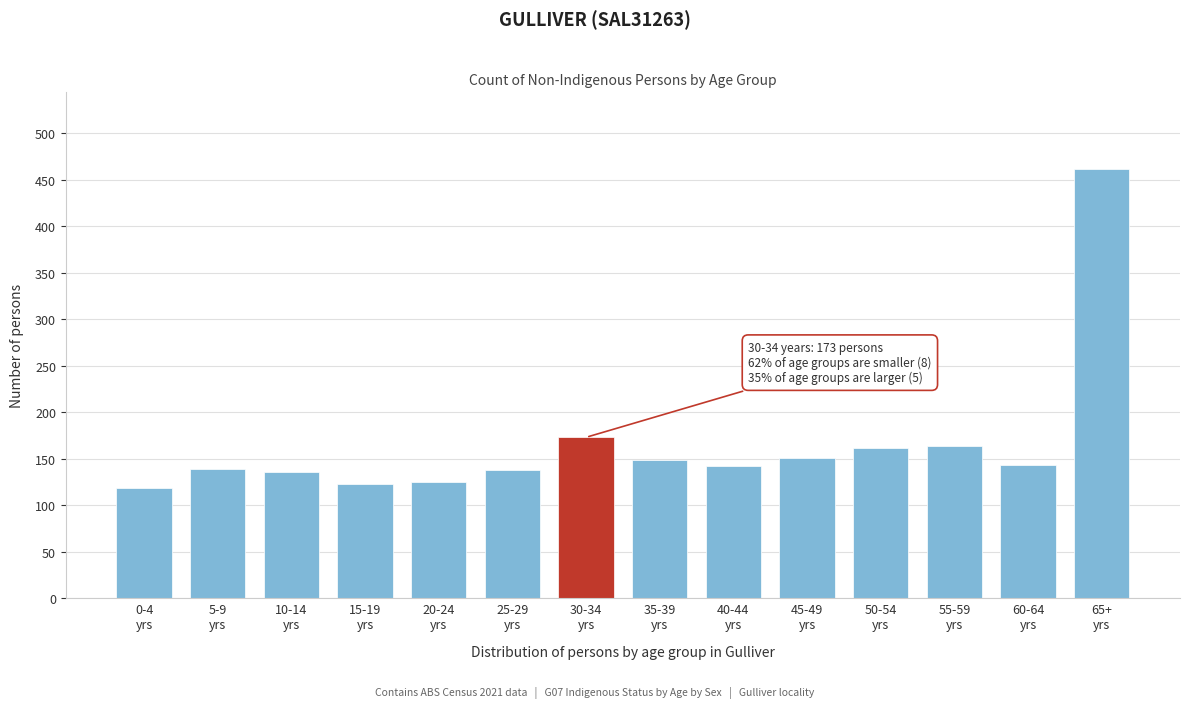

What is the smallest value displayed?

118